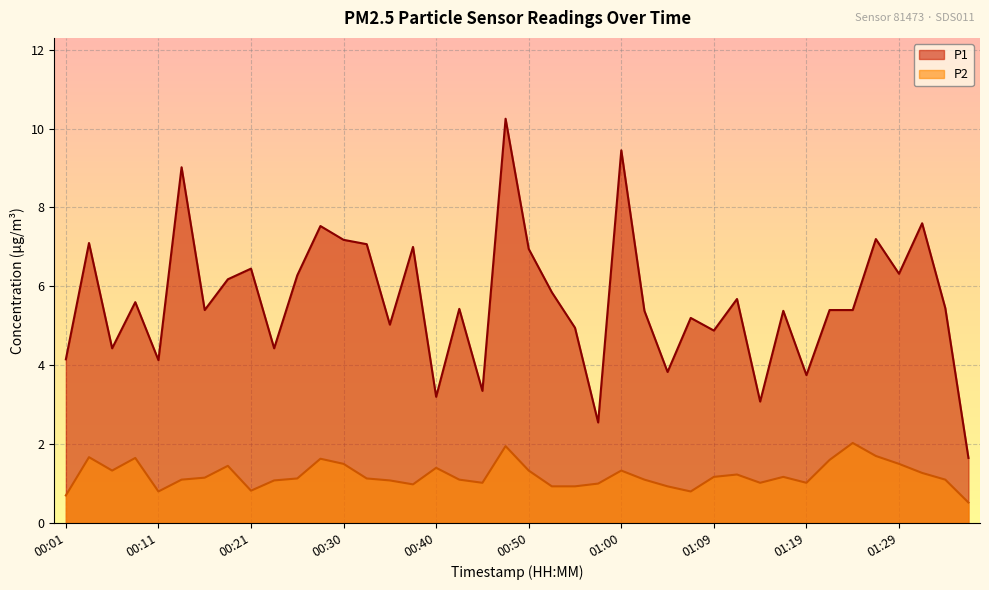

Where is the first local maximum for P1?

00:04